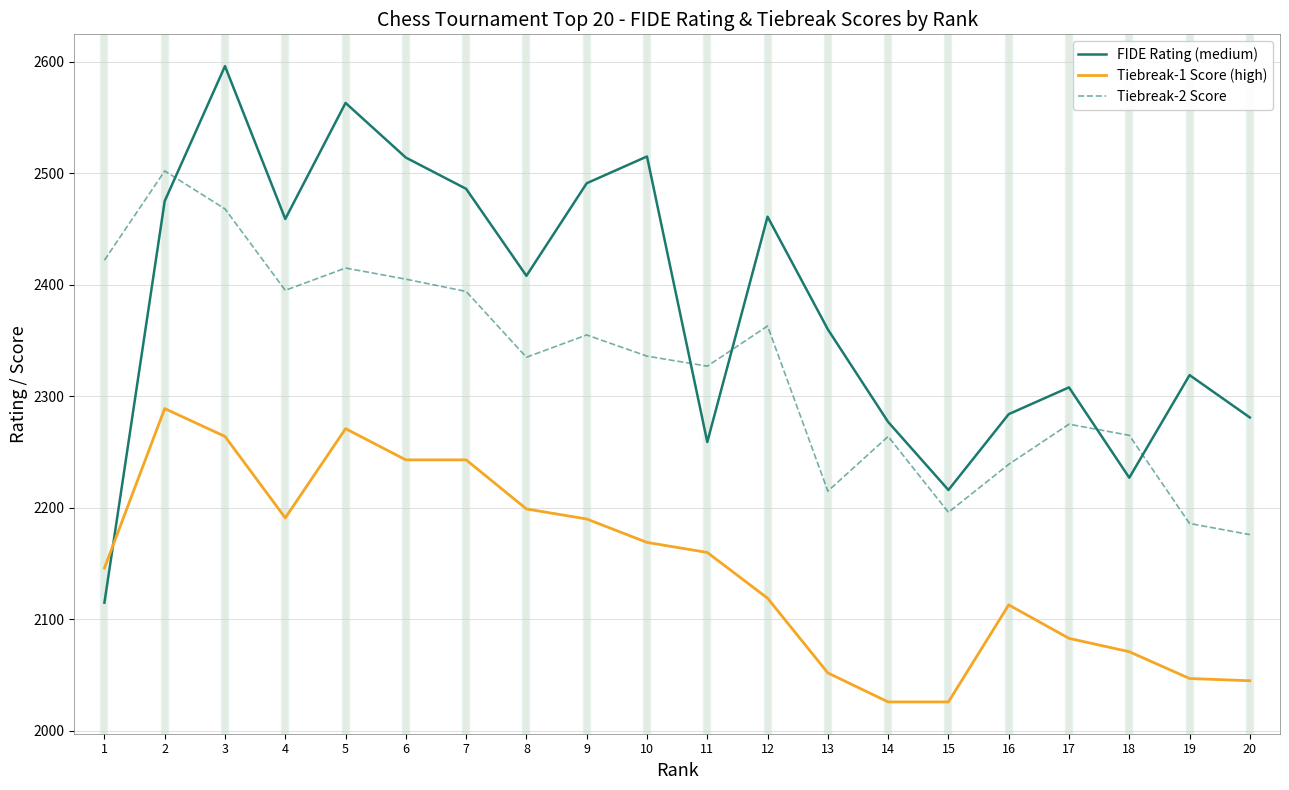

Rank the series by their average value, from lowest to highest.

Tiebreak-1 Score (high), Tiebreak-2 Score, FIDE Rating (medium)